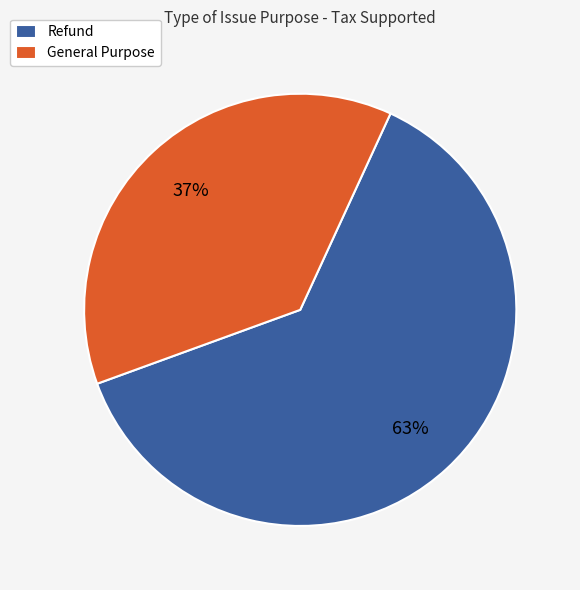

True or false: General Purpose accounts for 37% of the total.

True